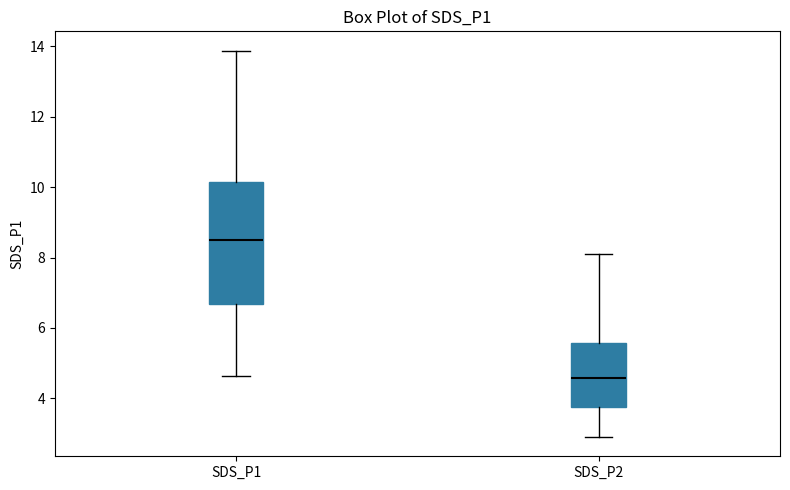

Reading left to right, transcribe this box plot: for each box, give where its median line is, the range the box spans, and where its two whiskers end, as read against the y-axis. The values are not printed on the chart, so give them approximately, as read against the axis.

SDS_P1: median 8.6, box 6.6 to 10.2, whiskers 4.6 to 13.8
SDS_P2: median 4.6, box 3.8 to 5.6, whiskers 3.0 to 8.2